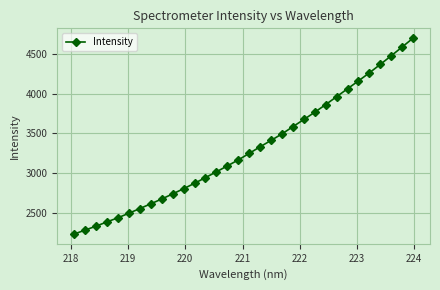

How many data points are less than 3249?

16